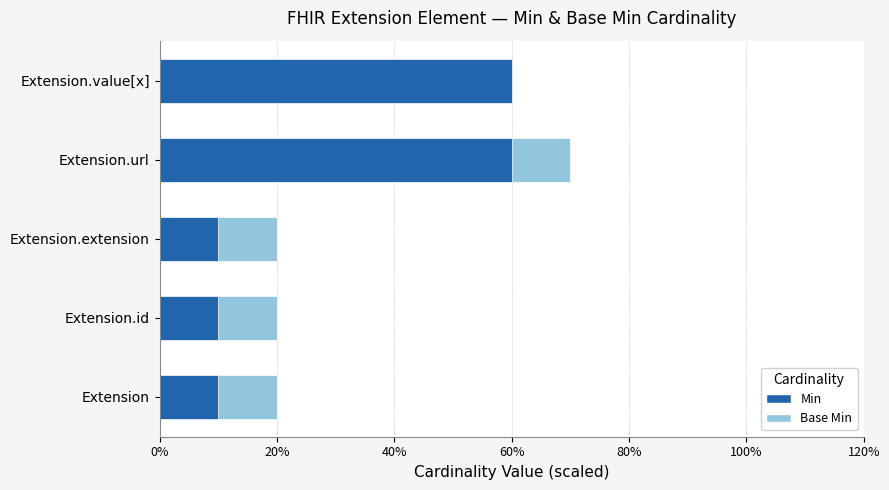

Does the chart contain stacked bars?

No